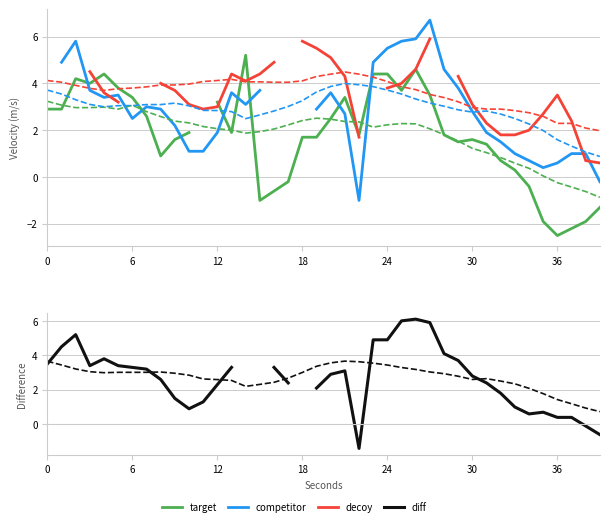

At how many categories does at least one series exceed 0?

40